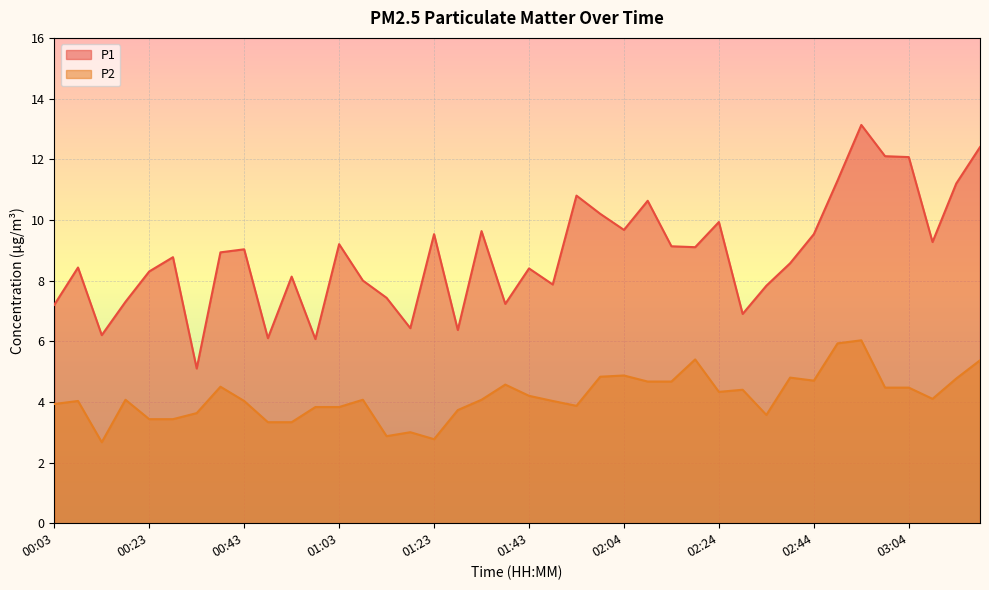

What is the difference between the highest and lowest values at 02:09?

6.0